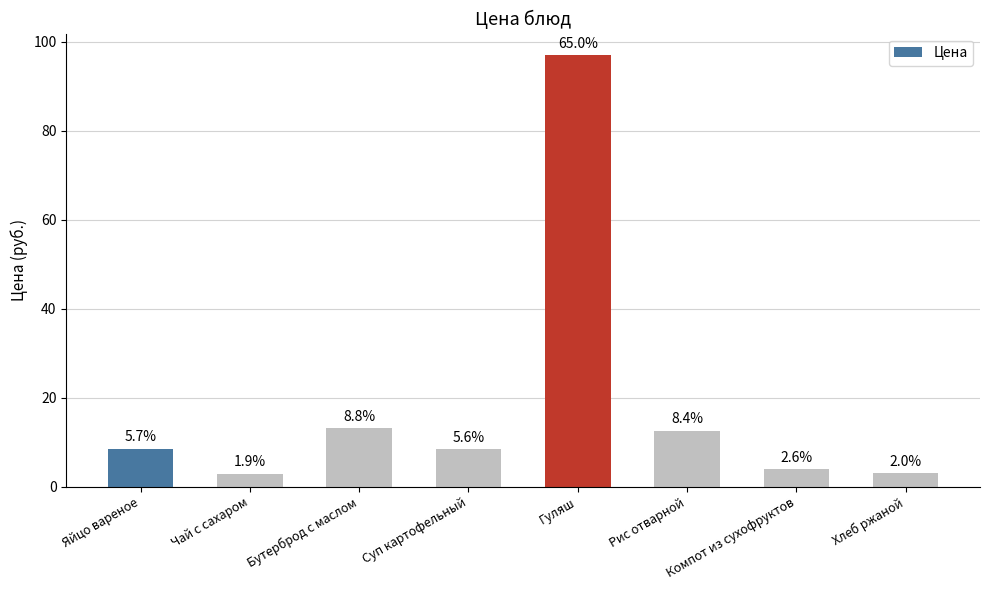

Are the bars horizontal?

No